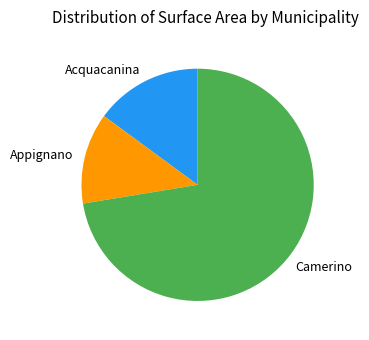

Which slice is the largest?

Camerino